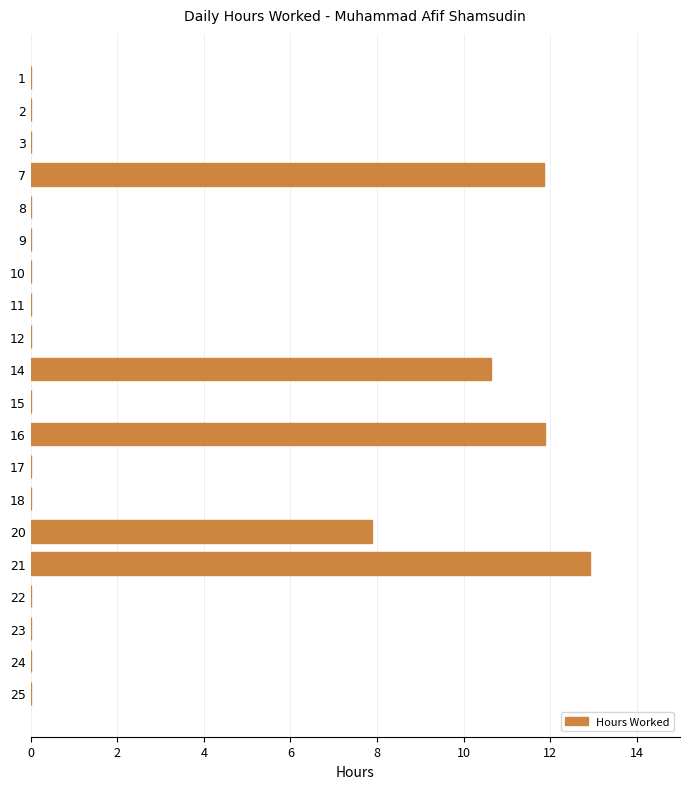

What is the sum of the values at 16 and 2?

11.9